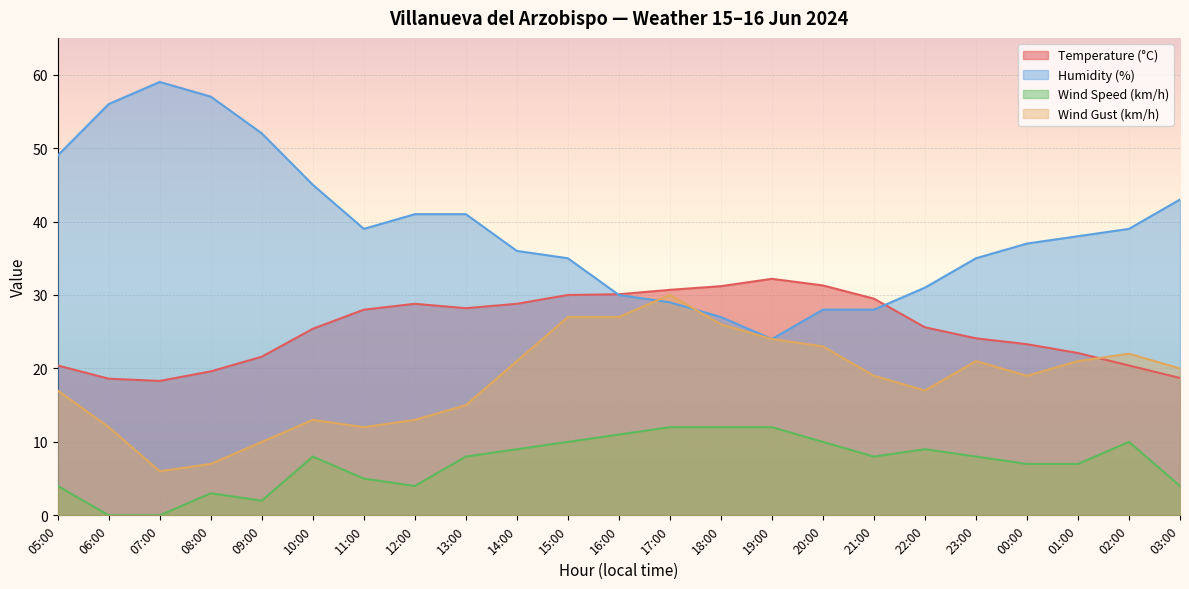

True or false: Wind Speed (km/h) and Humidity (%) cross at least once.

False